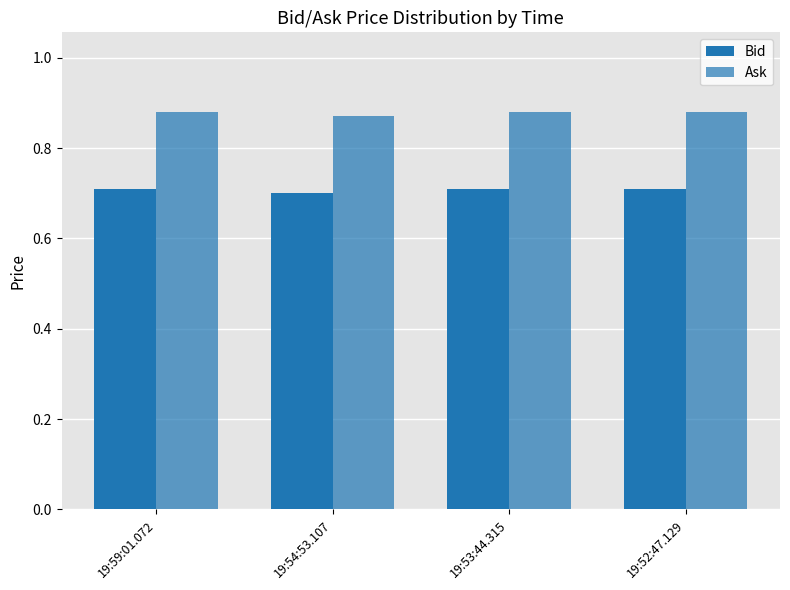

Reading left to right, transcribe all the data shown in this chart.

Bid: 19:59:01.072=0.7	19:54:53.107=0.7	19:53:44.315=0.7	19:52:47.129=0.7
Ask: 19:59:01.072=0.9	19:54:53.107=0.9	19:53:44.315=0.9	19:52:47.129=0.9